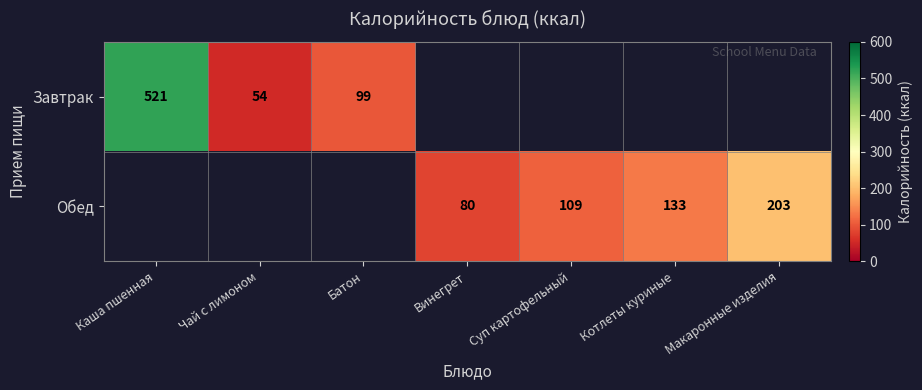

True or false: Завтрак has a value of 54 at Чай с лимоном.

True